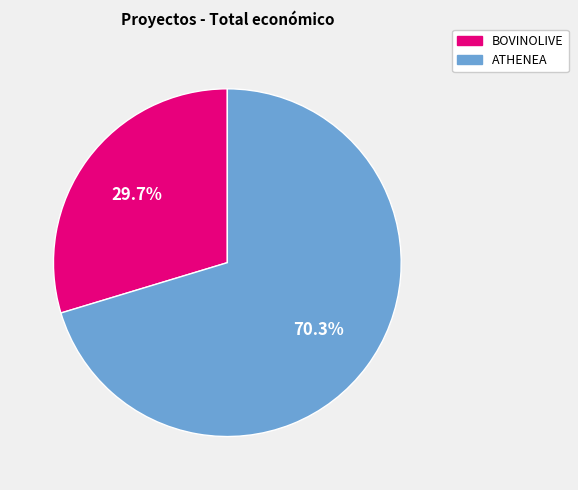

The ATHENEA slice represents 70% of the pie. True or false?

True